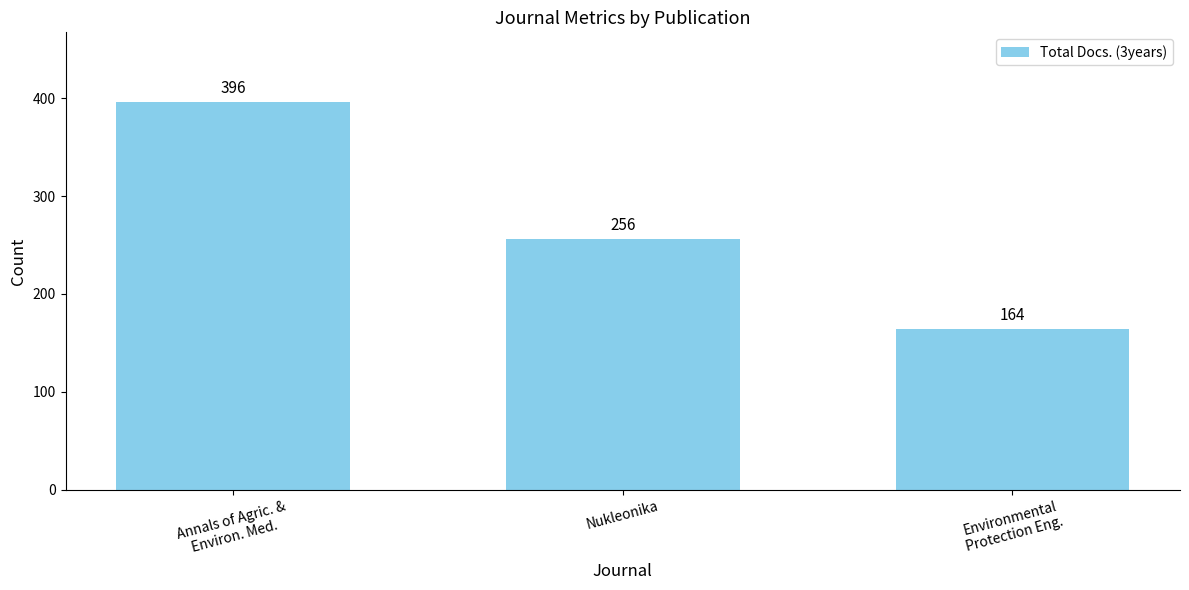

Read the value at Annals of Agric. &
Environ. Med., to the nearest 5.

395